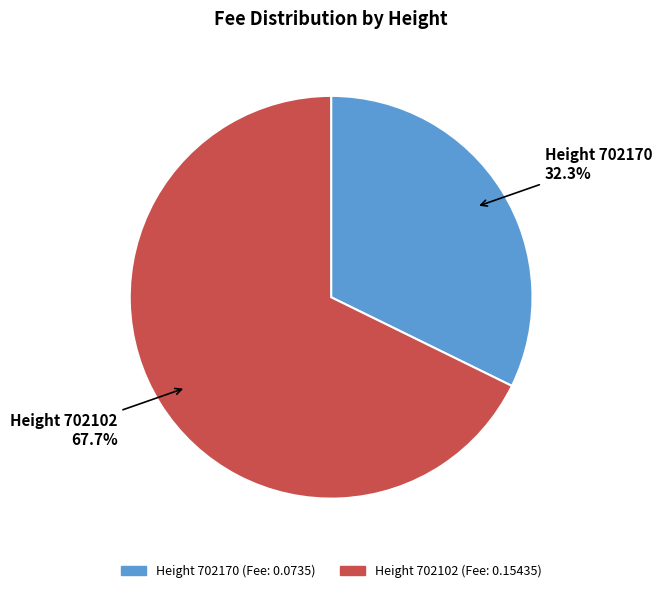

How many slices are in this pie chart?

2